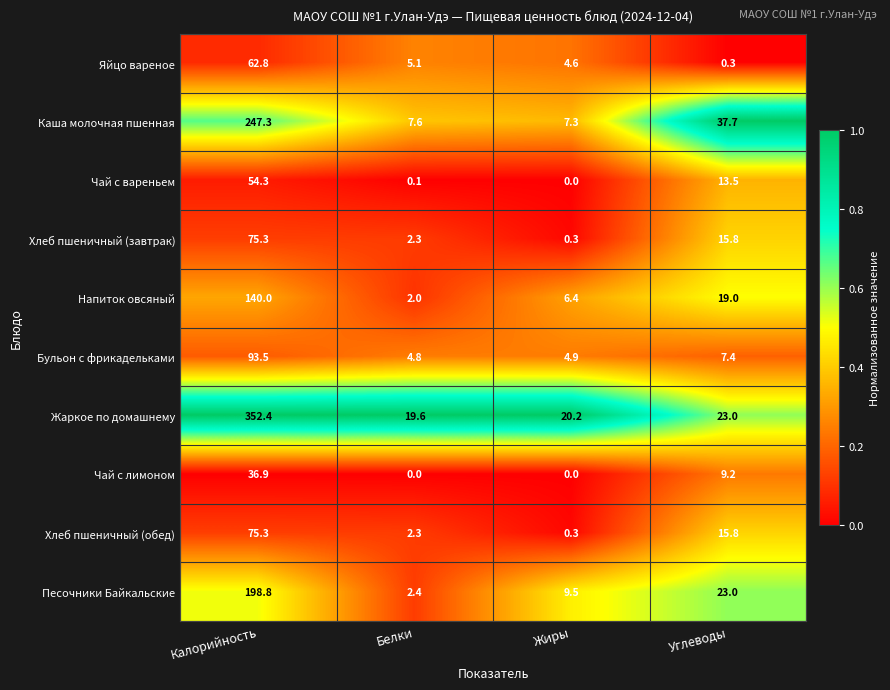

What is the spread (max minus min) of values at Белки?

19.6